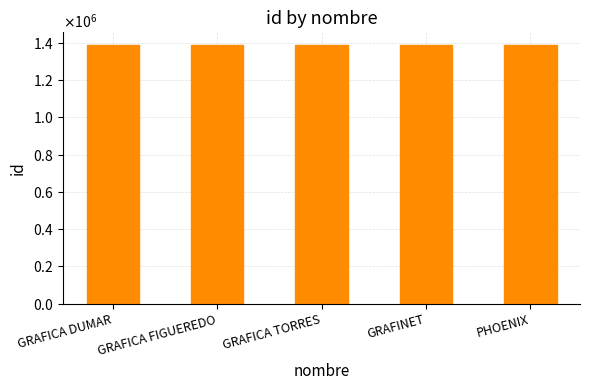

Are the bars grouped side by side (vs. stacked)?

No